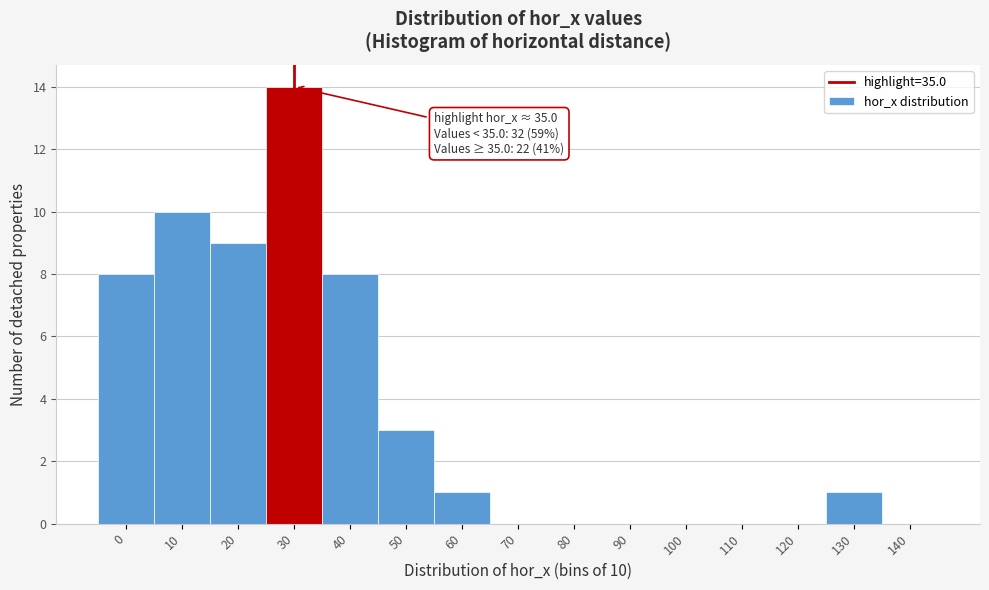

Reading left to right, extract all data points from this chart.

0=8	10=10	20=9	30=14	40=8	50=3	60=1	70=0	80=0	90=0	100=0	110=0	120=0	130=1	140=0